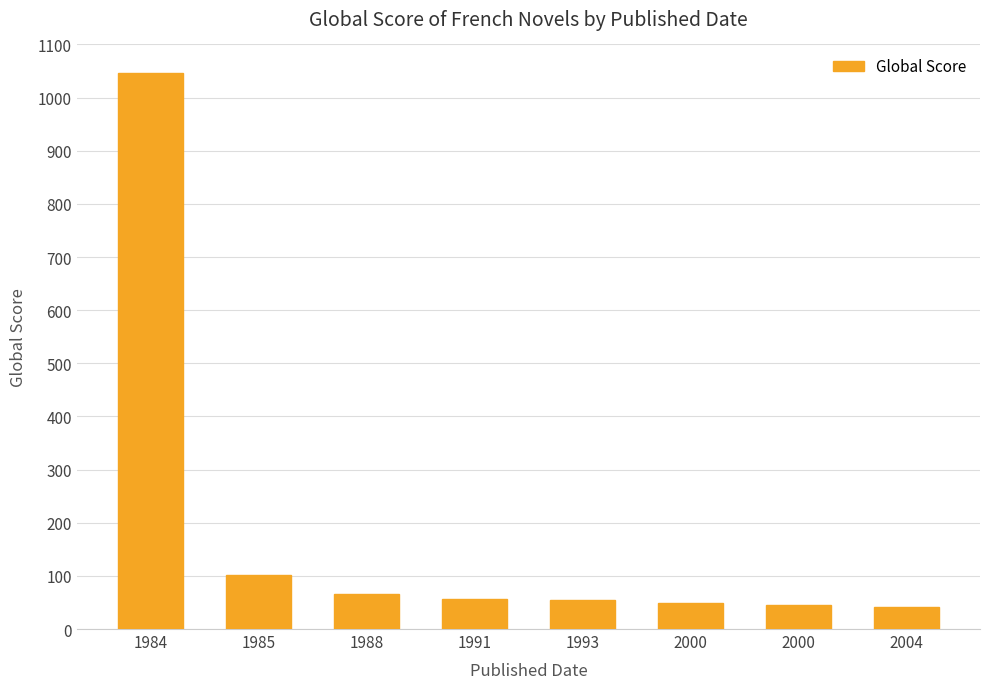

How many bars are there in total?

8